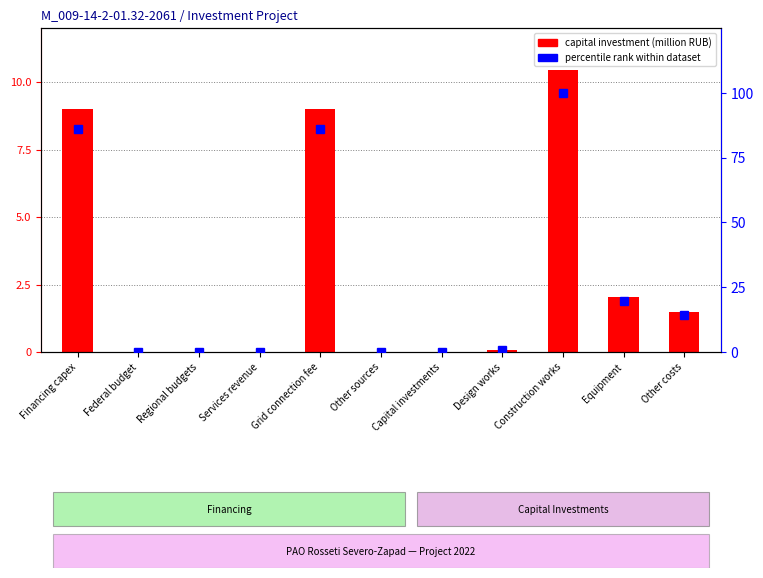

What is the label of the 3rd bar from the left?

Regional budgets